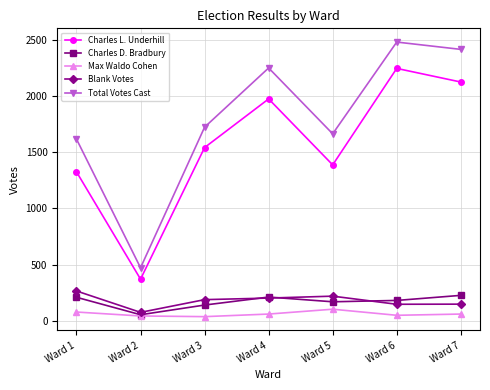

At which label does Charles D. Bradbury reach its minimum?

Ward 2